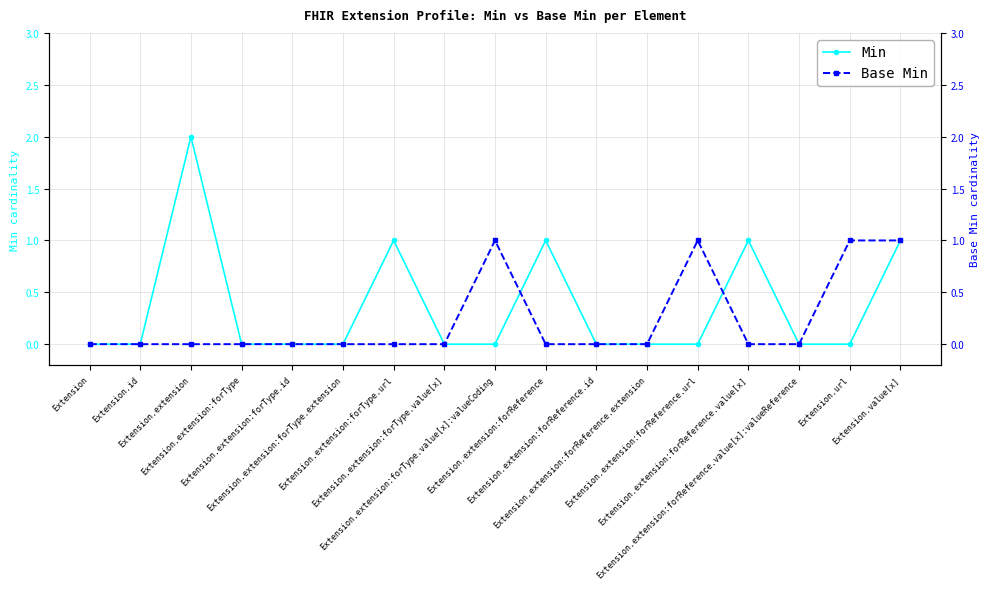

What is the difference between the maximum and minimum values in the Min series?

2